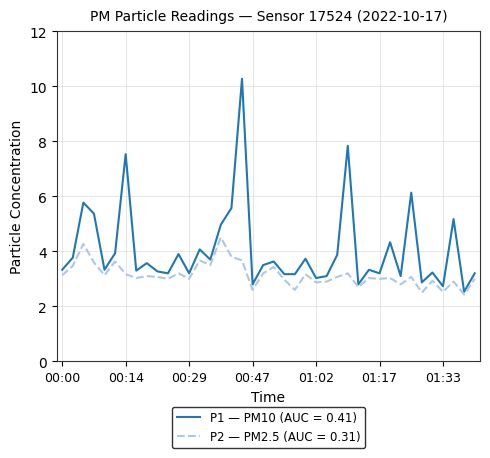

What is the minimum value shown in the chart?

2.4